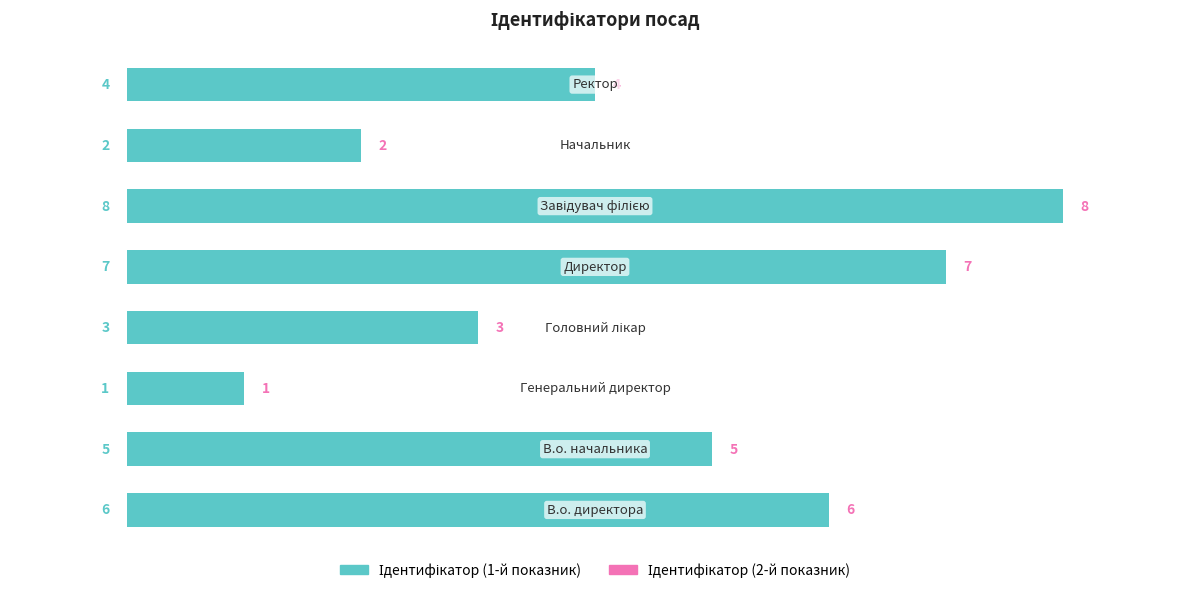

What is the value of the Ідентифікатор (право) bar at the 3rd from the left?

1